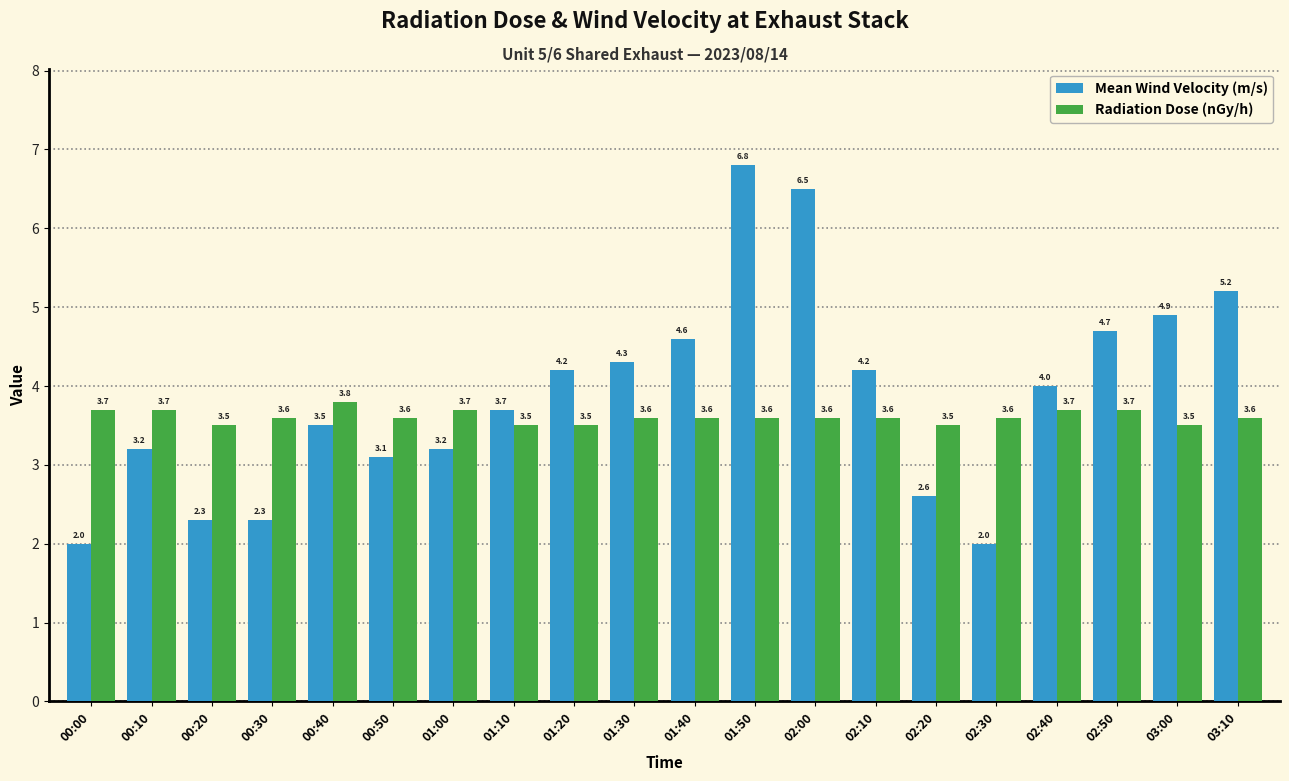

What is the label of the 12th bar from the left?

01:50